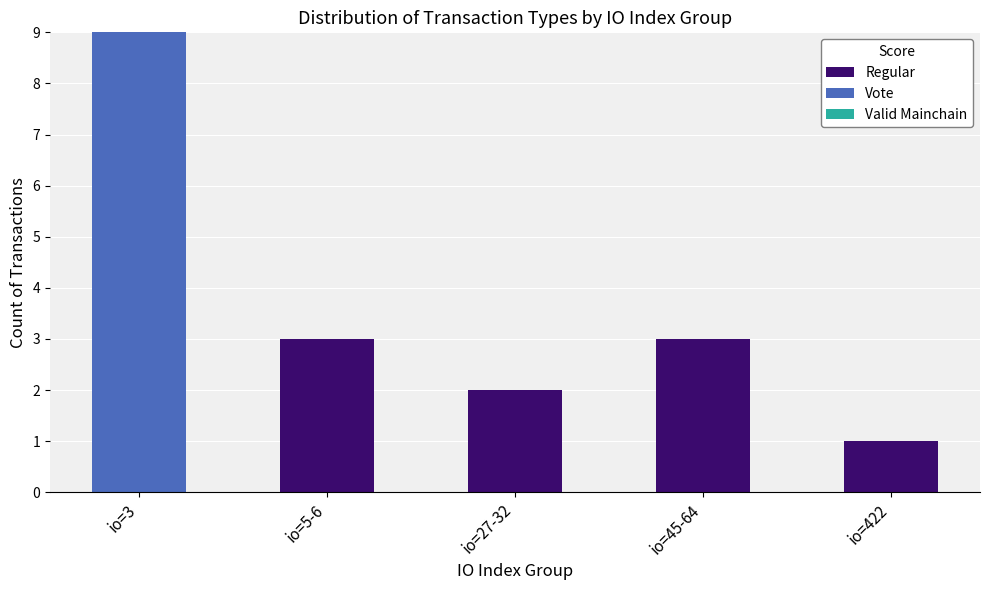

Does the chart contain stacked bars?

Yes